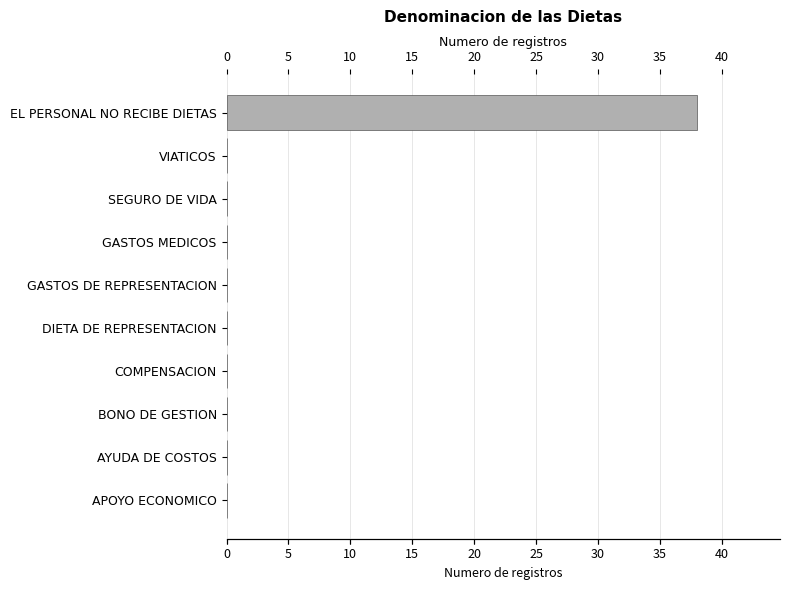

True or false: the data shows 0 at GASTOS MEDICOS.

True